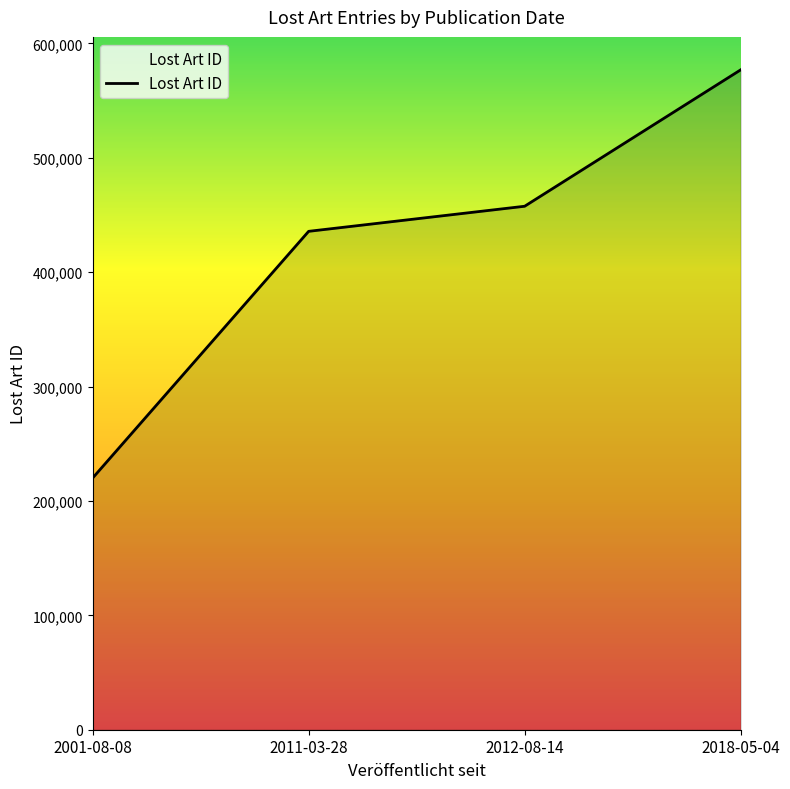

What is the approximate value at 2001-08-08, to the nearest 50?

220050